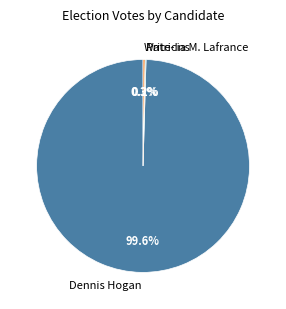

What is the largest slice in the pie chart?

Dennis Hogan